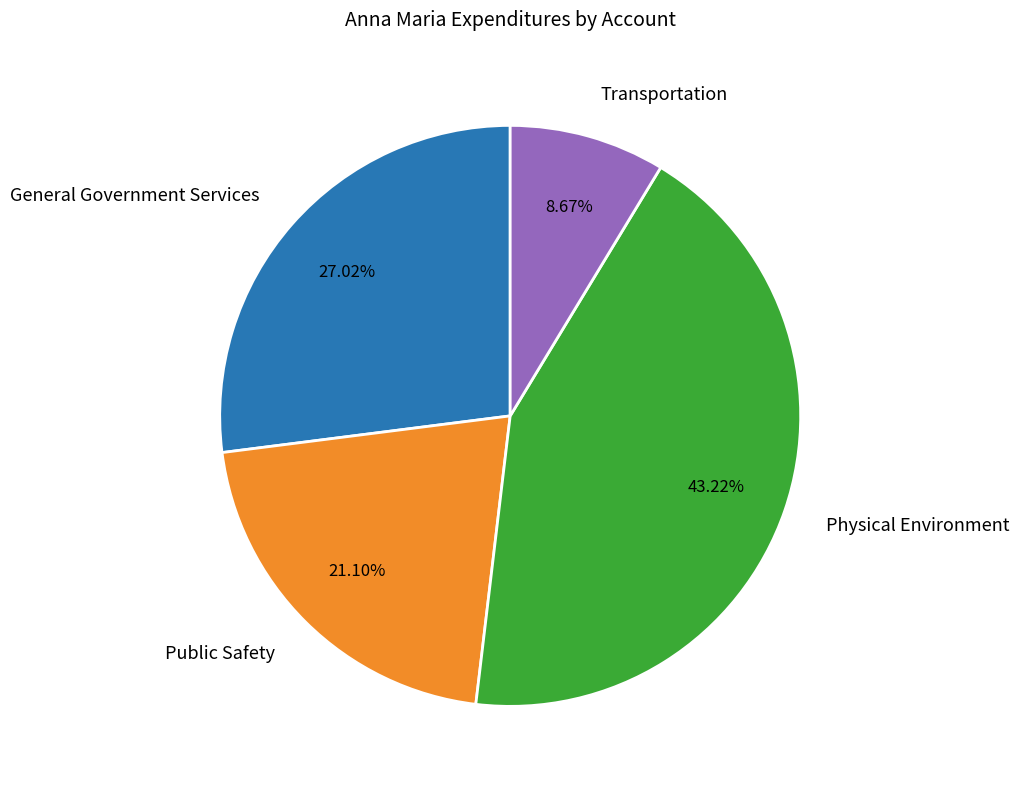

How many segments does this pie chart have?

4